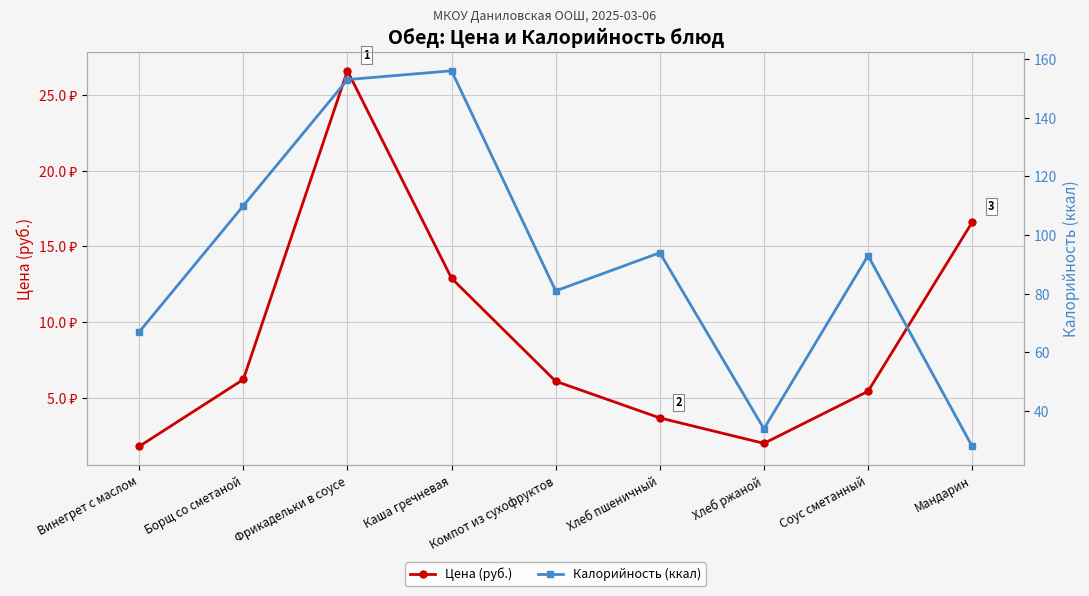

List the labels in order of Калорийность (ккал) value, largest first.

Каша гречневая, Фрикадельки в соусе, Борщ со сметаной, Хлеб пшеничный, Соус сметанный, Компот из сухофруктов, Винегрет с маслом, Хлеб ржаной, Мандарин